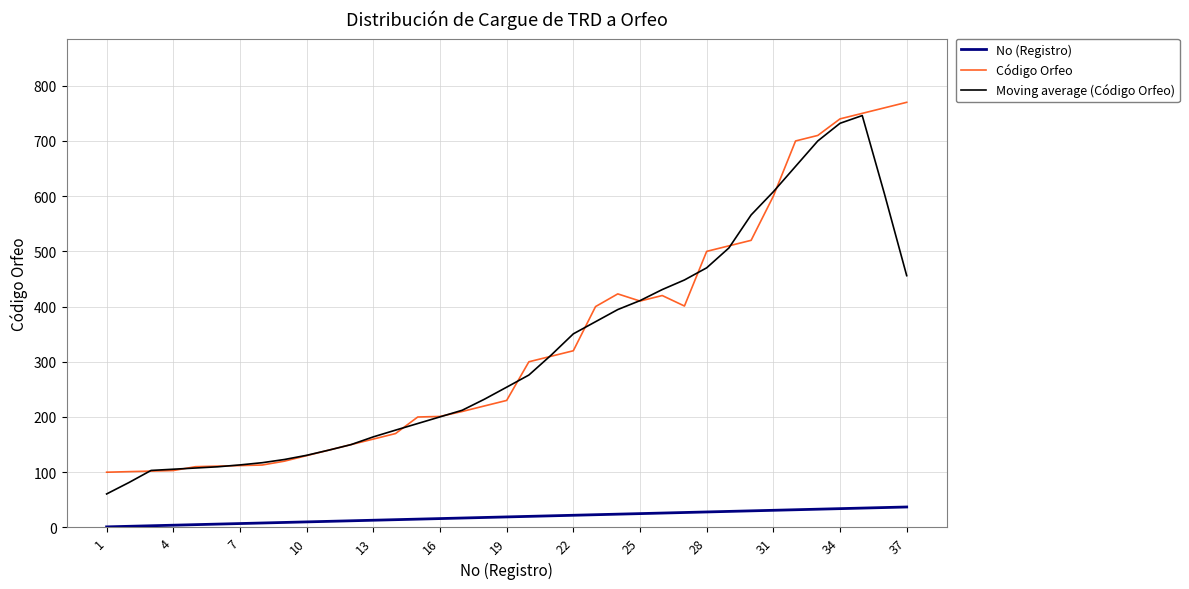

Count the number of categories in the chart.

37